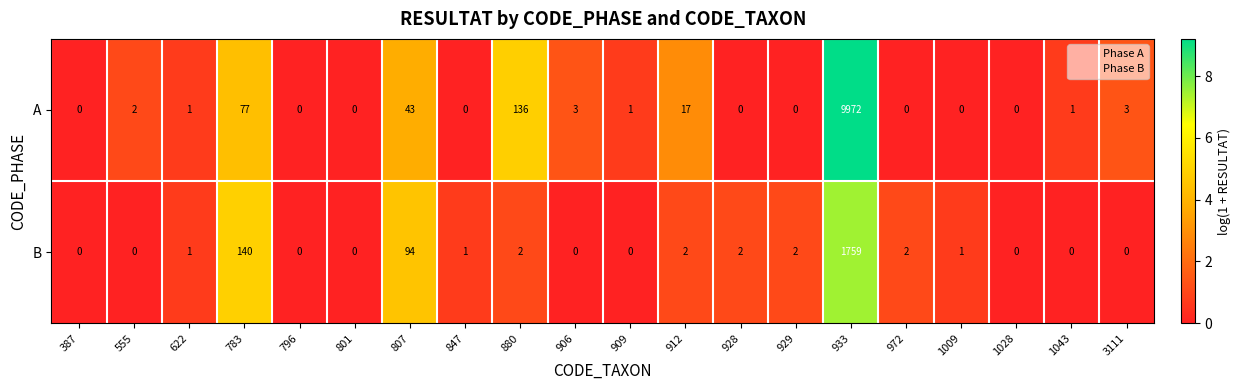

How many series are shown in this chart?

2